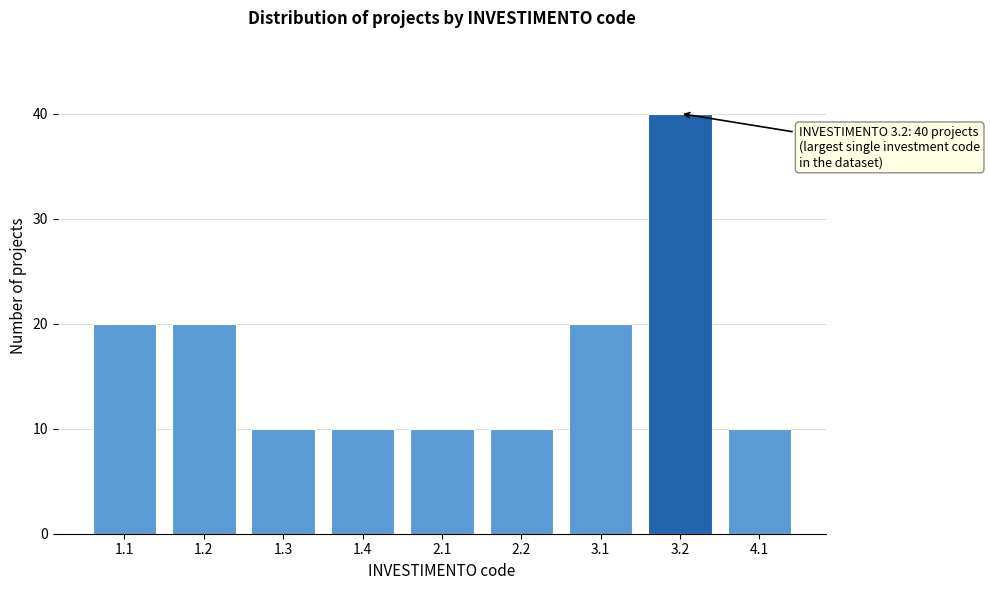

Reading left to right, extract all data points from this chart.

1.1=20	1.2=20	1.3=10	1.4=10	2.1=10	2.2=10	3.1=20	3.2=40	4.1=10